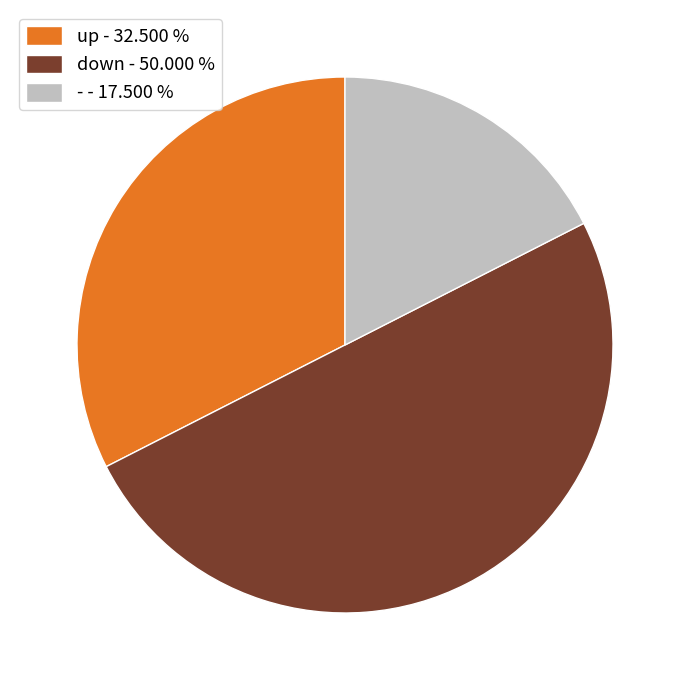

What is the ratio of the value at up - 32.500 % to the value at down - 50.000 %?

0.6